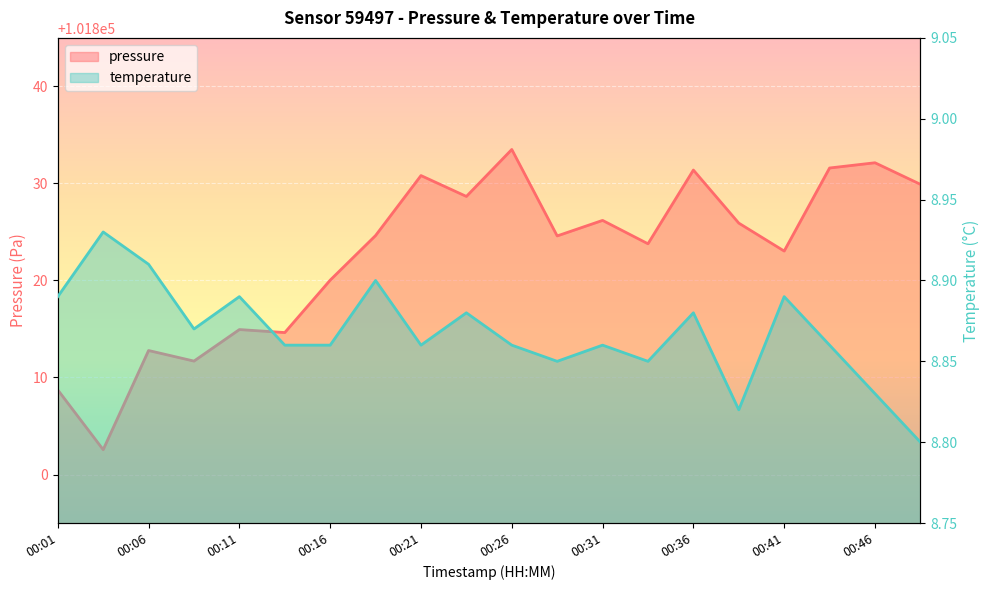

List the labels in order of temperature value, smallest first.

00:48, 00:38, 00:46, 00:28, 00:33, 00:14, 00:16, 00:21, 00:26, 00:31, 00:43, 00:09, 00:24, 00:36, 00:01, 00:11, 00:41, 00:19, 00:06, 00:04